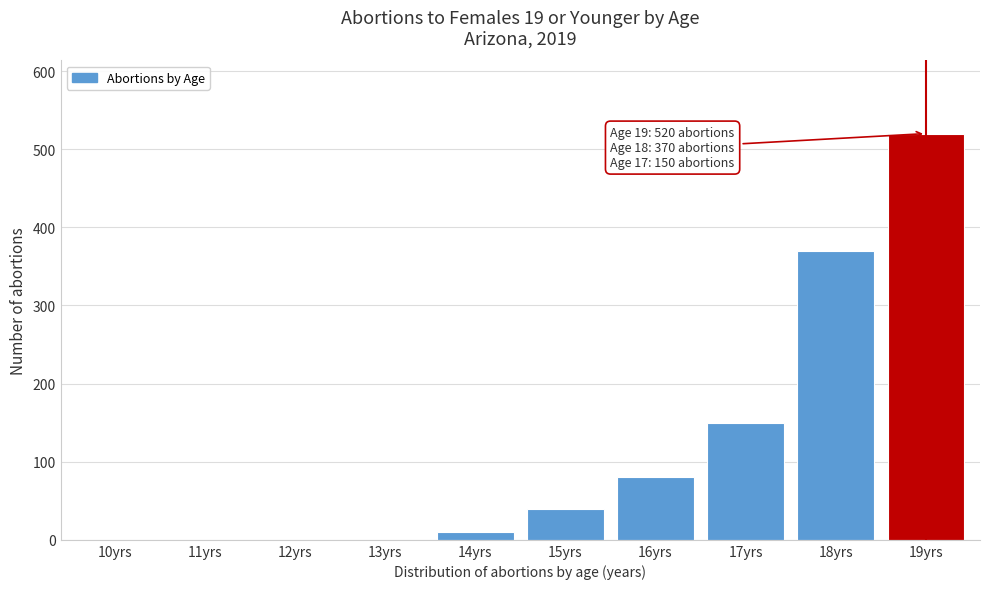

Reading left to right, transcribe all the data shown in this chart.

10yrs=0	11yrs=0	12yrs=0	13yrs=0	14yrs=10	15yrs=40	16yrs=80	17yrs=150	18yrs=370	19yrs=520